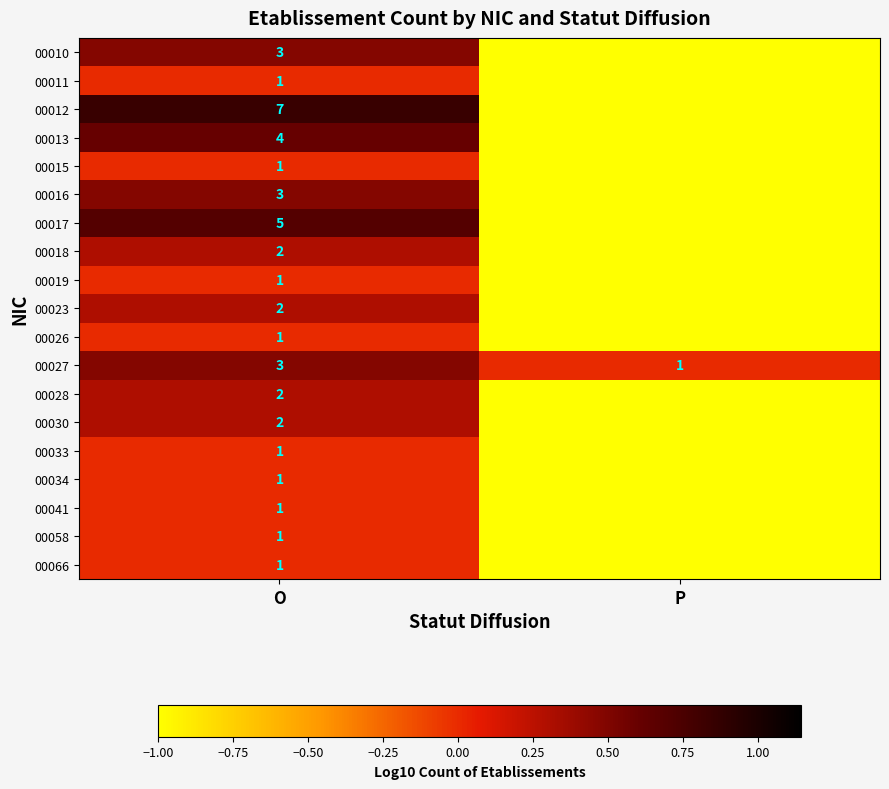

What is the sum of the 00027 values at P and O?

4